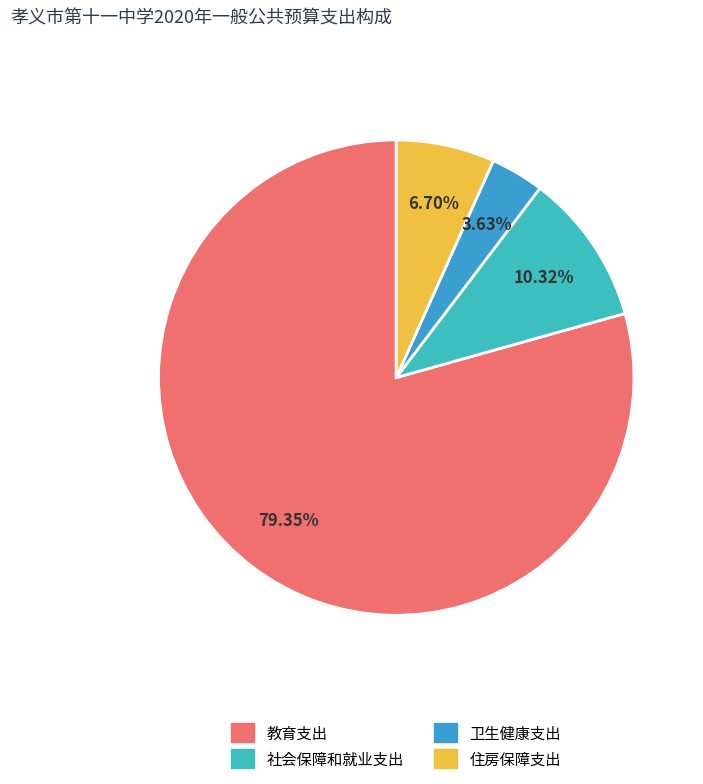

Is it true that 社会保障和就业支出 is 10% of the pie?

True